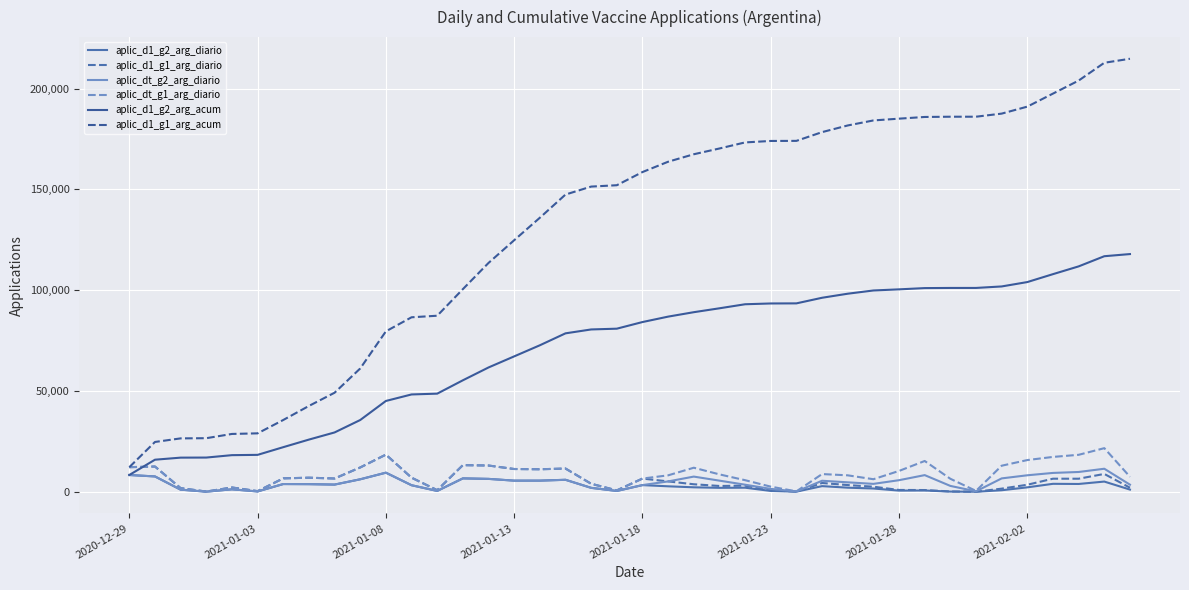

Is this an area chart (filled region under the line)?

No